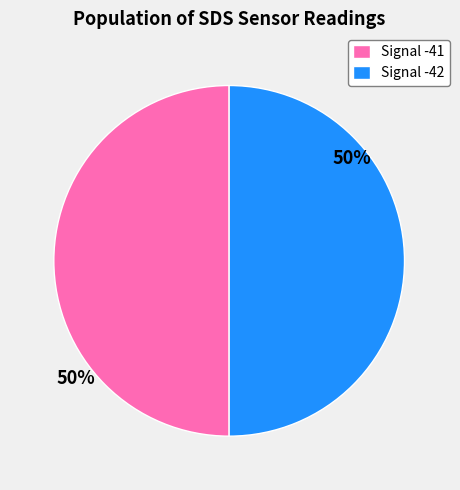

Combined, do Signal -41 and Signal -42 account for over 50%?

Yes